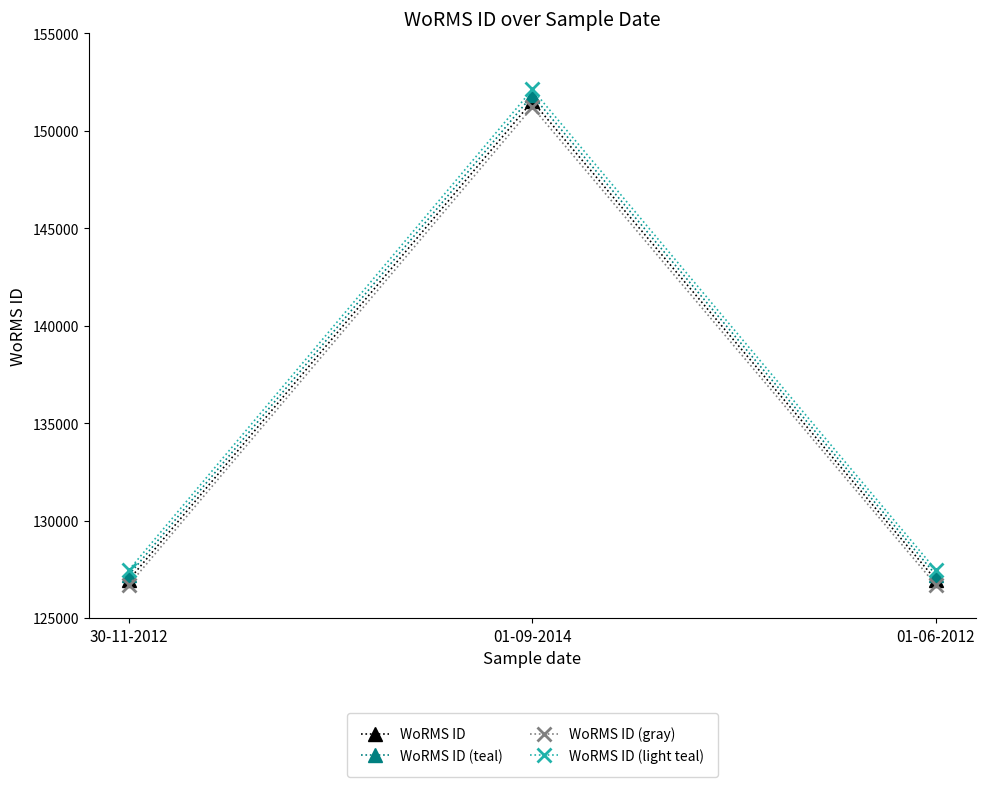

Between 01-09-2014 and 01-06-2012, which series saw the biggest shift?

WoRMS ID (light teal)